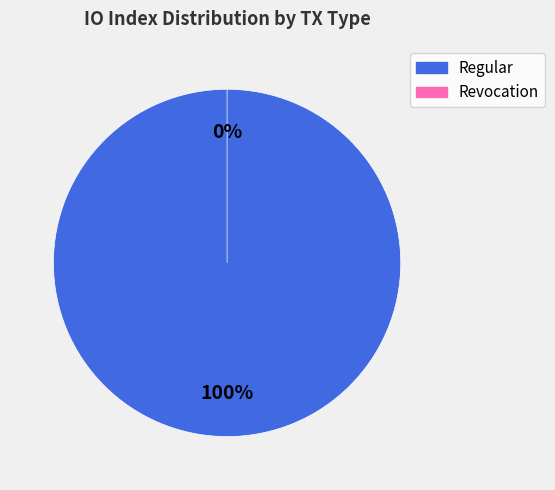

How many segments does this pie chart have?

2